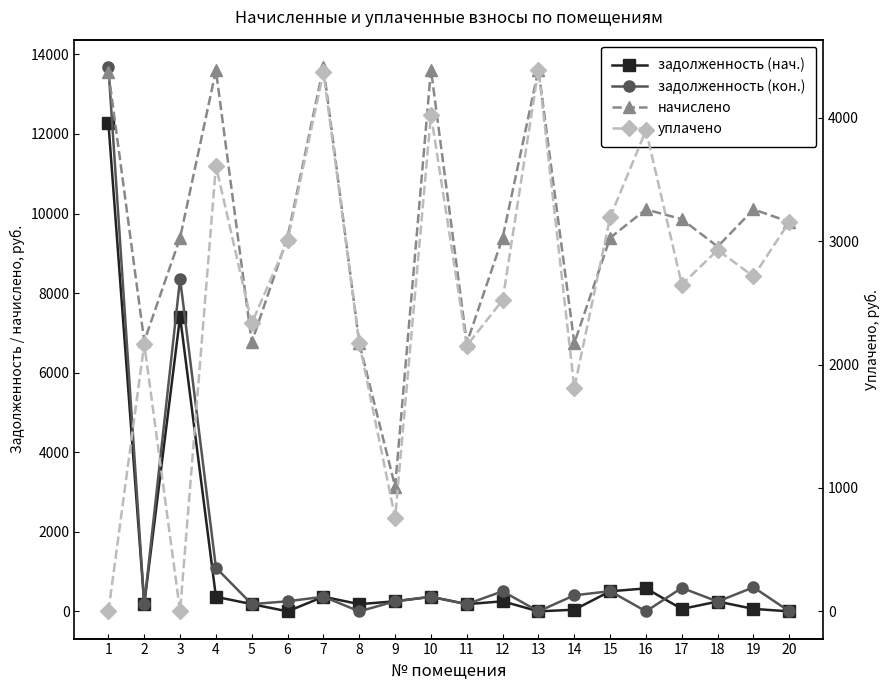

What is the sum of the задолженность (нач.) values at 12 and 4?

617.7